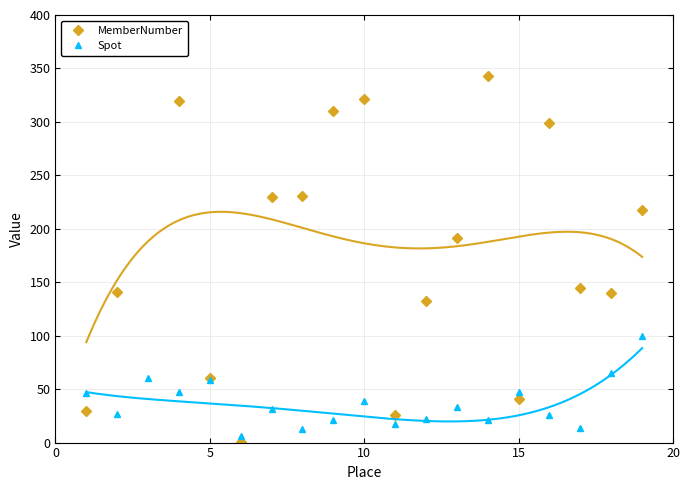

What are all the series names shown in the legend?

MemberNumber, Spot